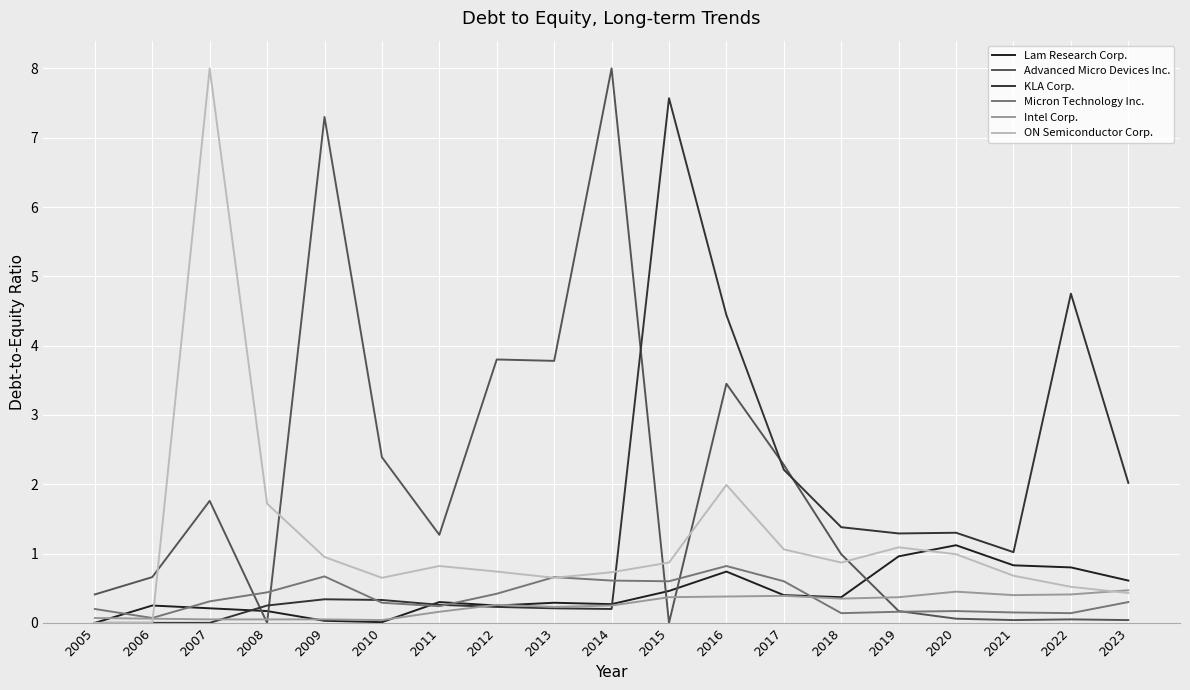

Reading left to right, extract all data points from this chart.

Lam Research Corp.: 2005=0.0	2006=0.2	2007=0.2	2008=0.2	2009=0.0	2010=0.0	2011=0.3	2012=0.2	2013=0.3	2014=0.3	2015=0.5	2016=0.7	2017=0.4	2018=0.4	2019=1.0	2020=1.1	2021=0.8	2022=0.8	2023=0.6
Advanced Micro Devices Inc.: 2005=0.4	2006=0.7	2007=1.8	2008=0.0	2009=7.3	2010=2.4	2011=1.3	2012=3.8	2013=3.8	2014=8.0	2015=0.0	2016=3.5	2017=2.3	2018=1.0	2019=0.2	2020=0.1	2021=0.0	2022=0.1	2023=0.0
KLA Corp.: 2005=0.0	2006=0.0	2007=0.0	2008=0.2	2009=0.3	2010=0.3	2011=0.3	2012=0.2	2013=0.2	2014=0.2	2015=7.6	2016=4.4	2017=2.2	2018=1.4	2019=1.3	2020=1.3	2021=1.0	2022=4.8	2023=2.0
Micron Technology Inc.: 2005=0.2	2006=0.1	2007=0.3	2008=0.4	2009=0.7	2010=0.3	2011=0.2	2012=0.4	2013=0.7	2014=0.6	2015=0.6	2016=0.8	2017=0.6	2018=0.1	2019=0.2	2020=0.2	2021=0.1	2022=0.1	2023=0.3
Intel Corp.: 2005=0.1	2006=0.1	2007=0.1	2008=0.1	2009=0.1	2010=0.0	2011=0.2	2012=0.3	2013=0.2	2014=0.2	2015=0.4	2016=0.4	2017=0.4	2018=0.3	2019=0.4	2020=0.5	2021=0.4	2022=0.4	2023=0.5
ON Semiconductor Corp.: 2005=0.0	2006=0.0	2007=8.0	2008=1.7	2009=0.9	2010=0.7	2011=0.8	2012=0.7	2013=0.7	2014=0.7	2015=0.9	2016=2.0	2017=1.1	2018=0.9	2019=1.1	2020=1.0	2021=0.7	2022=0.5	2023=0.4